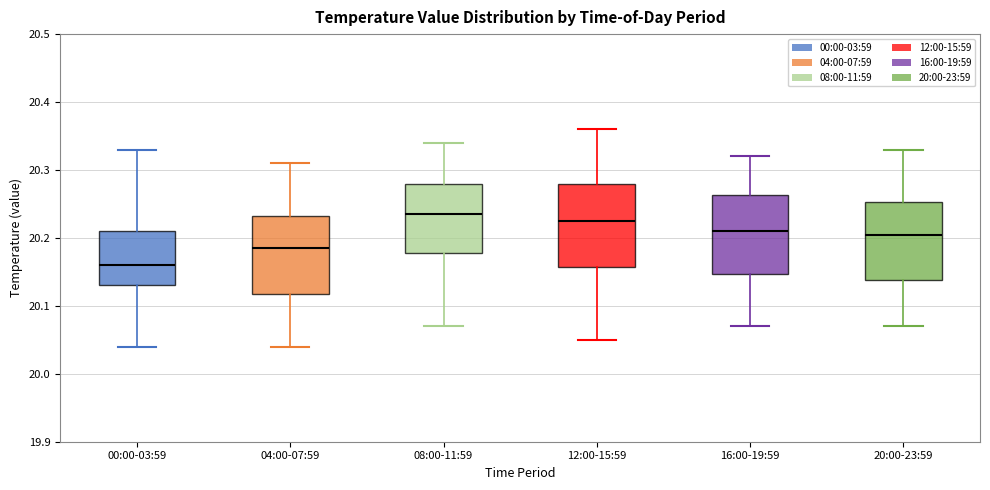

Reading left to right, transcribe this box plot: for each box, give where its median line is, the range the box spans, and where its two whiskers end, as read against the y-axis. The values are not printed on the chart, so give them approximately, as read against the axis.

00:00-03:59: median 20.16, box 20.13 to 20.21, whiskers 20.04 to 20.33
04:00-07:59: median 20.19, box 20.12 to 20.23, whiskers 20.04 to 20.31
08:00-11:59: median 20.24, box 20.18 to 20.28, whiskers 20.07 to 20.34
12:00-15:59: median 20.23, box 20.16 to 20.28, whiskers 20.05 to 20.36
16:00-19:59: median 20.21, box 20.15 to 20.26, whiskers 20.07 to 20.32
20:00-23:59: median 20.21, box 20.14 to 20.25, whiskers 20.07 to 20.33